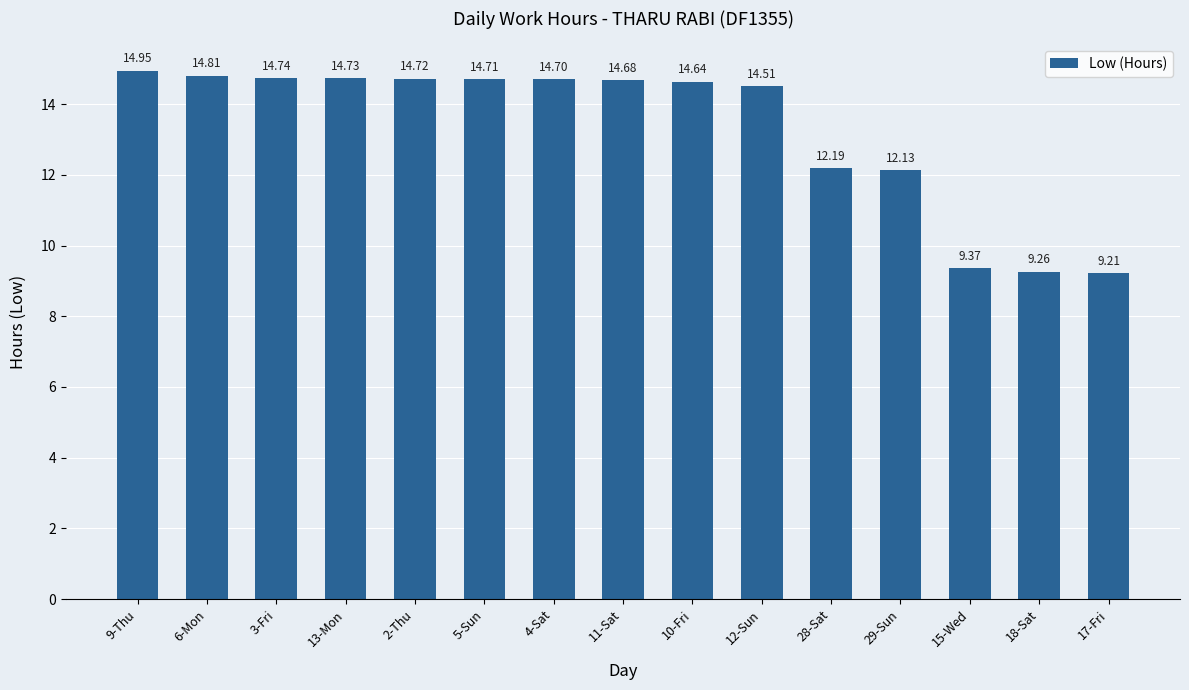

What is the label of the 12th bar from the right?

13-Mon